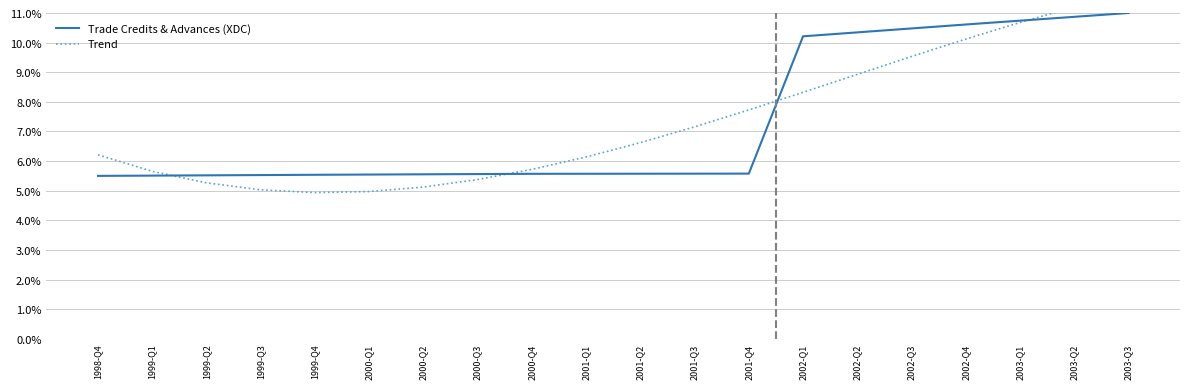

At 2001-Q1, list the series in order from largest to smallest.

Trend, Trade Credits & Advances (XDC)